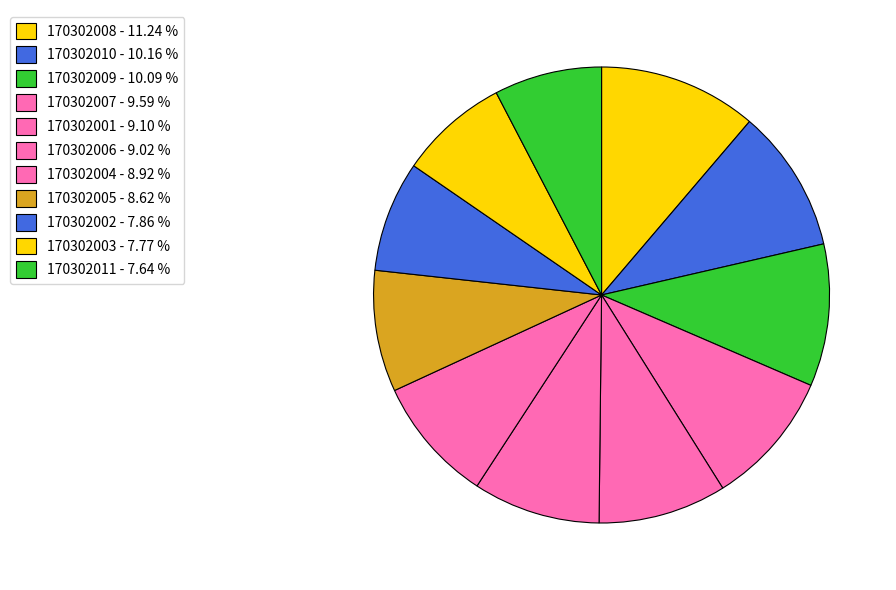

How many segments does this pie chart have?

11